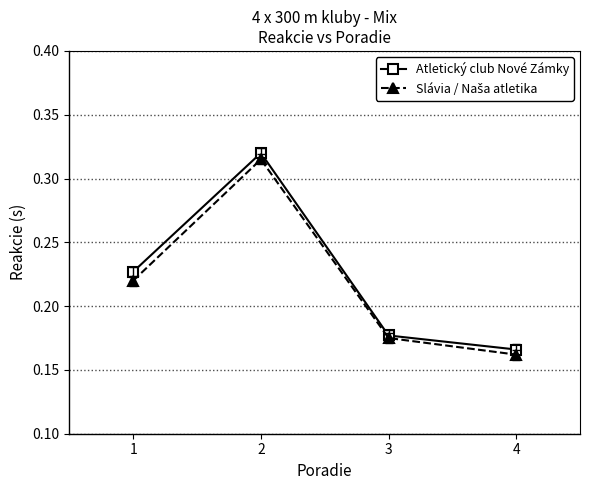

At which category does the chart reach its minimum across all series?

4